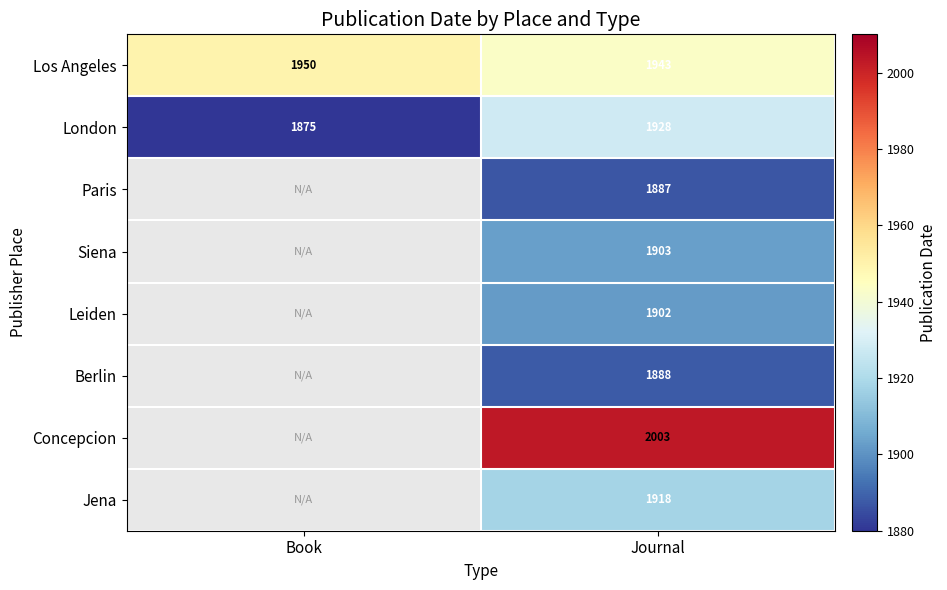

What is the difference between the highest and lowest values at Journal?

116